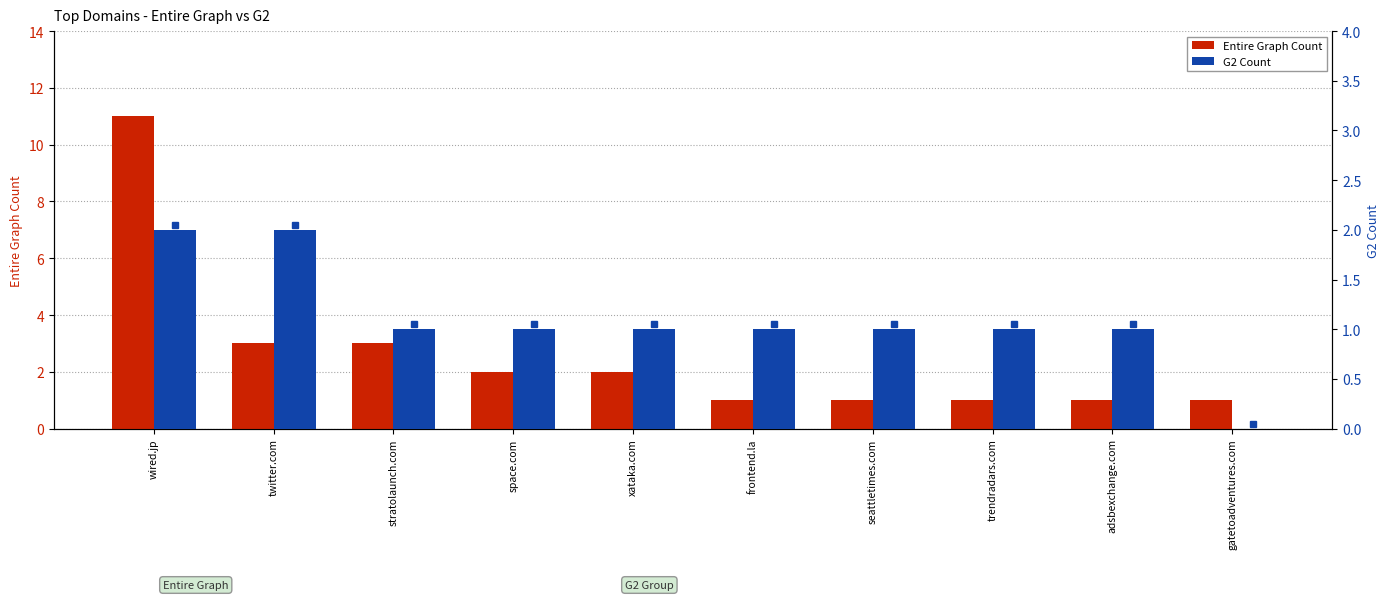

What is the label of the 1st bar from the left?

wired.jp